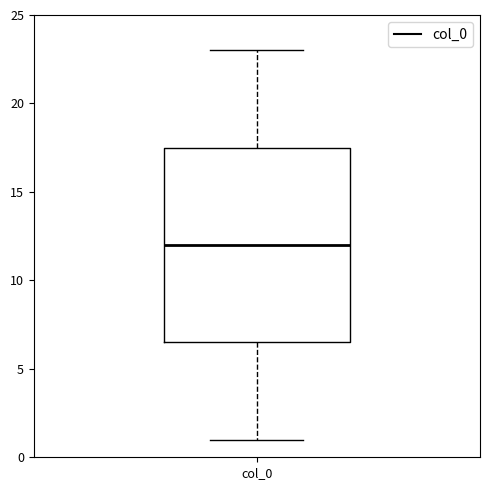

Transcribe this box plot: give where the median line is, the range the box spans, and where the two whiskers end, as read against the y-axis. The values are not printed on the chart, so give them approximately, as read against the axis.

median 12.0, box 6.5 to 17.5, whiskers 1.0 to 23.0